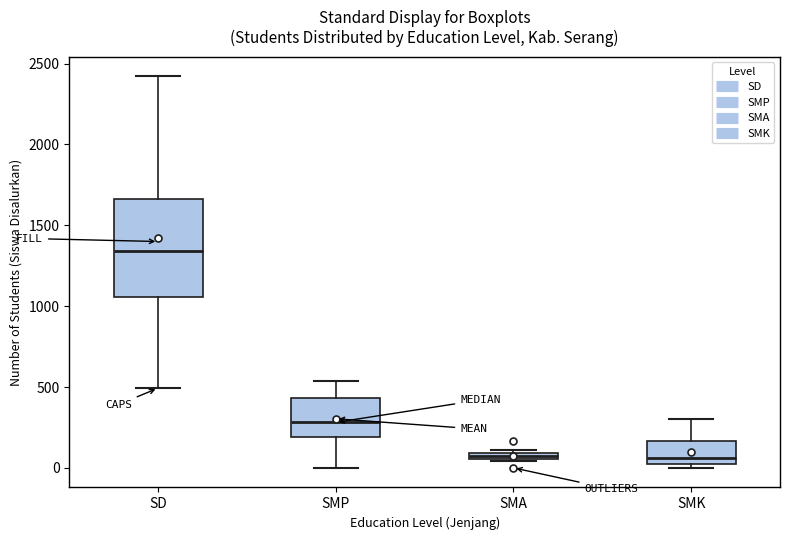

Where is the upper edge of the box for SMK on the y-axis? The values are not printed on the chart, so give them approximately, as read against the axis.

150